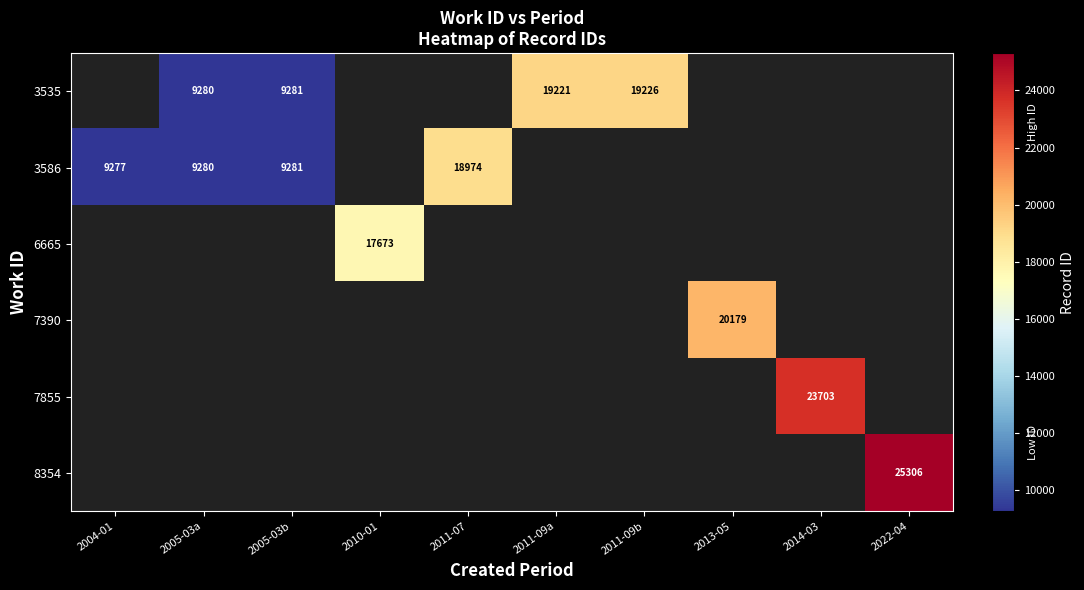

Is it true that 7855 equals 23703 at 2014-03?

True